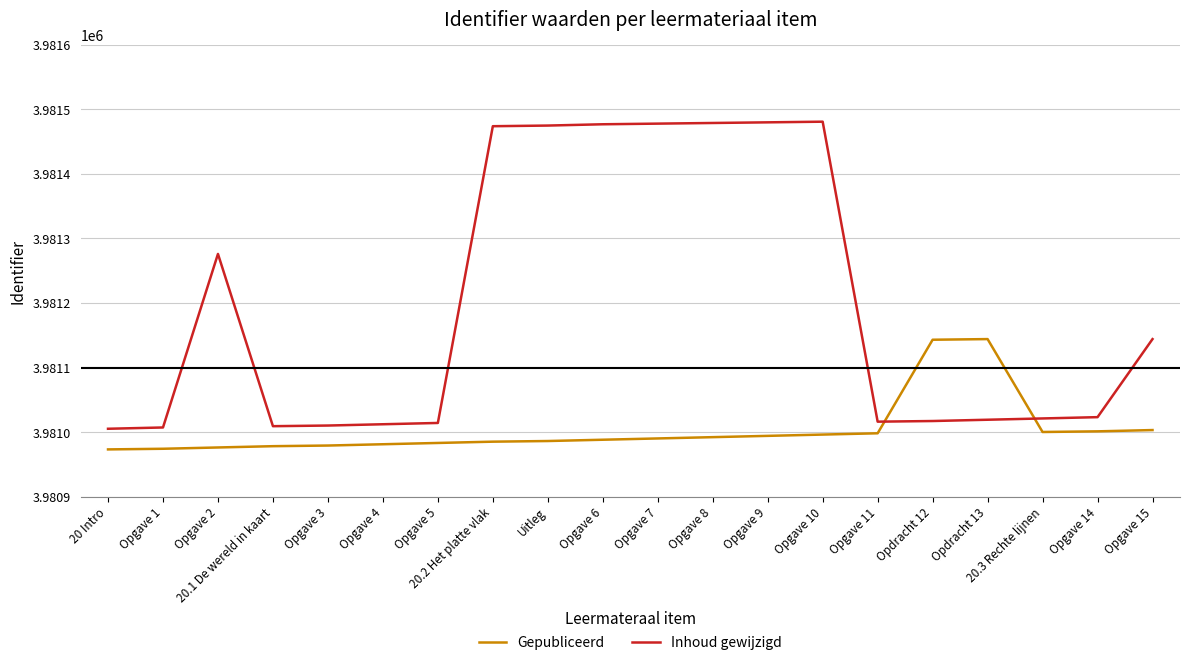

Is this an area chart (filled region under the line)?

No